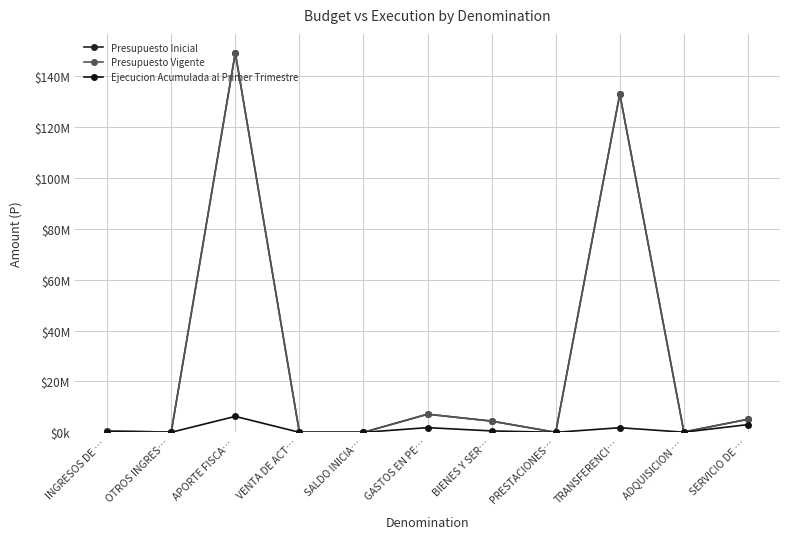

List the series in order of their peak value, lowest first.

Ejecucion Acumulada al Primer Trimestre, Presupuesto Inicial, Presupuesto Vigente